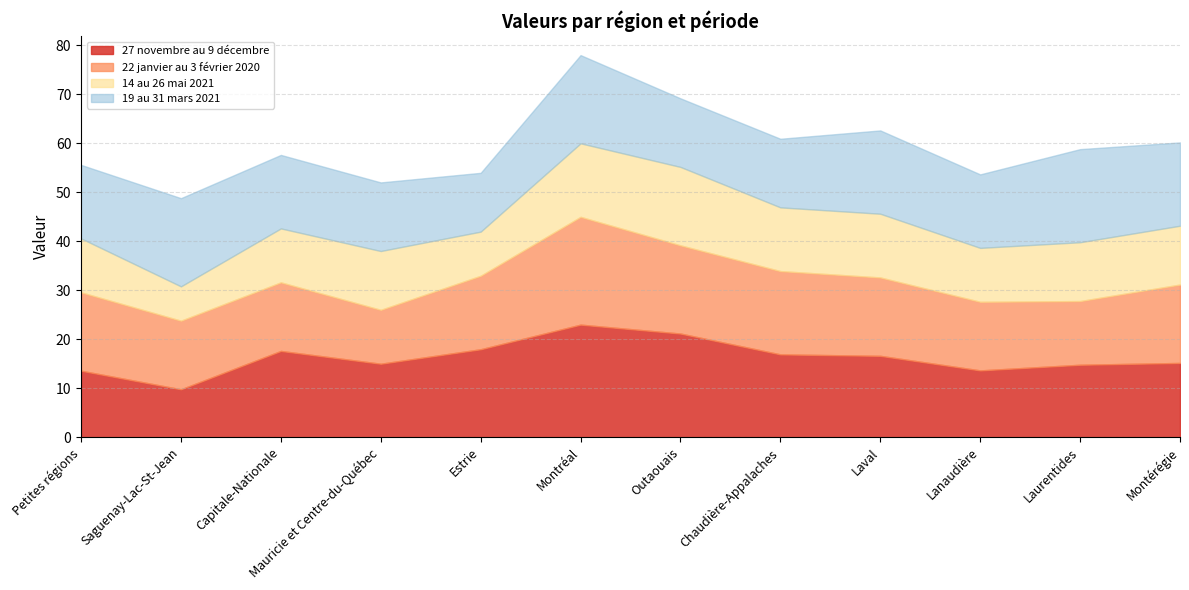

Which category has the lowest value across all series?

Saguenay-Lac-St-Jean